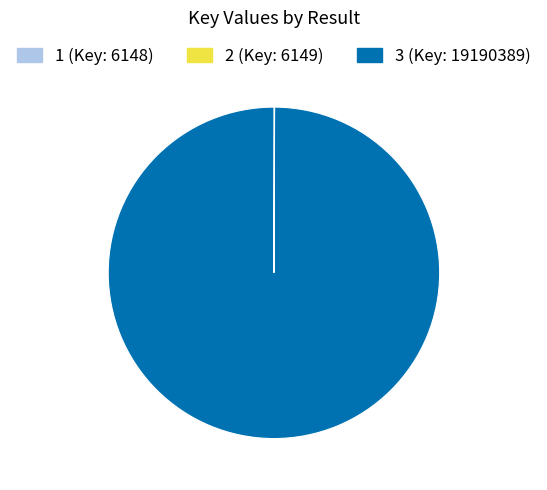

Which slice is the largest?

3